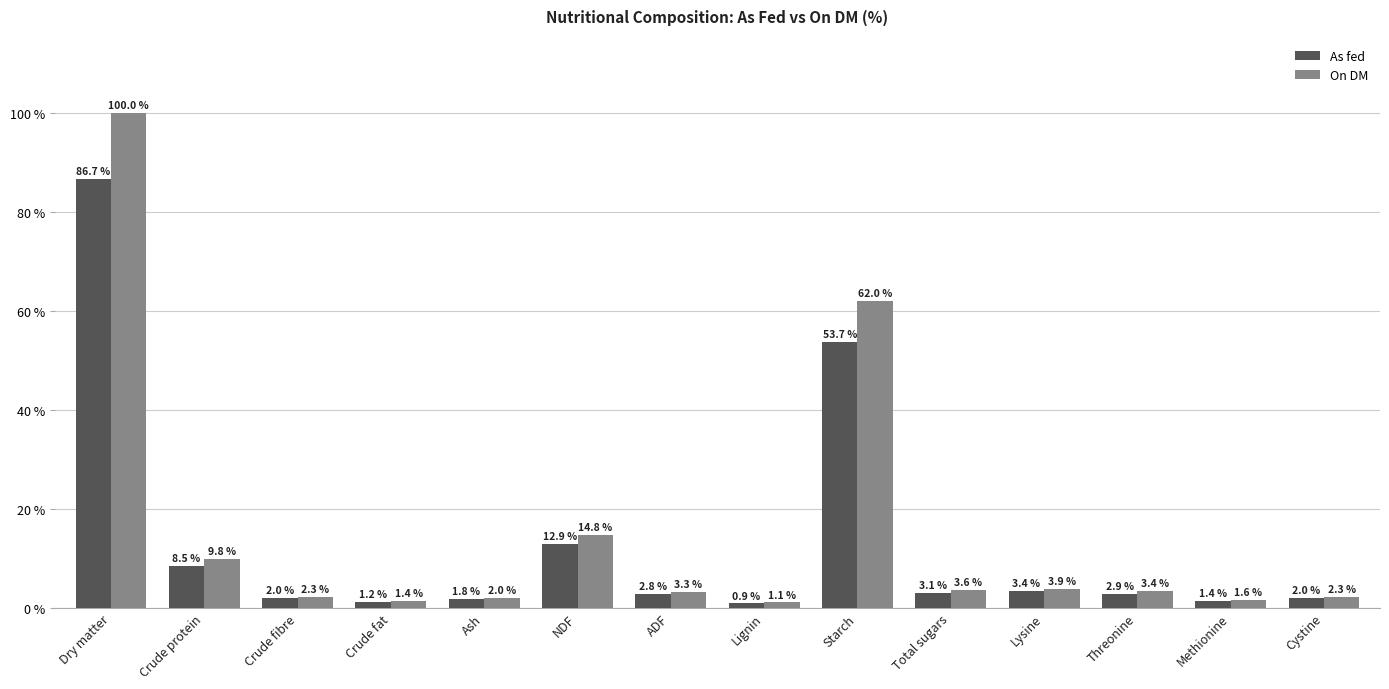

Which series changed the most between Dry matter and Ash?

On DM